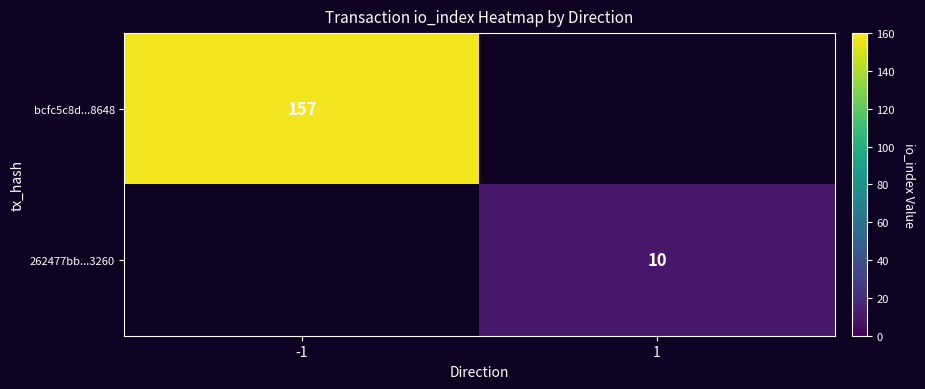

The bcfc5c8d...8648 series shows 275 at -1. True or false?

False